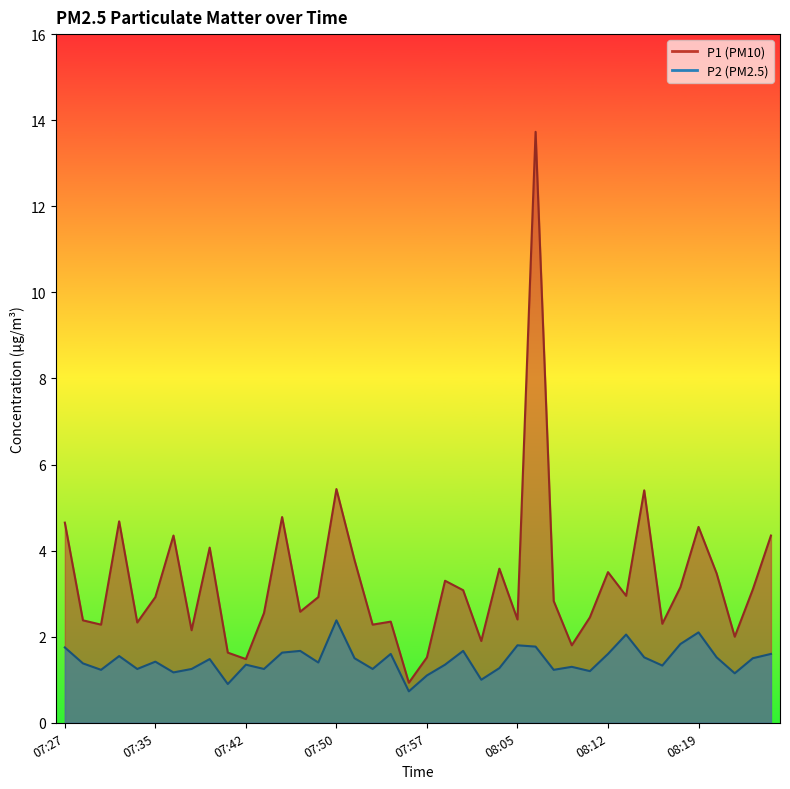

Is the value of P2 at 08:18 greater than the value of P1 at 08:08?

No